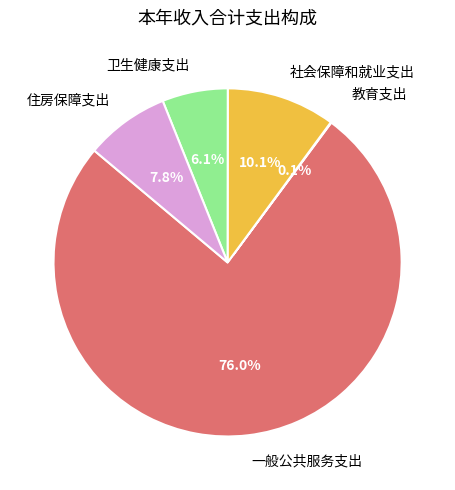

Is the sum of 卫生健康支出 and 一般公共服务支出 greater than half?

Yes